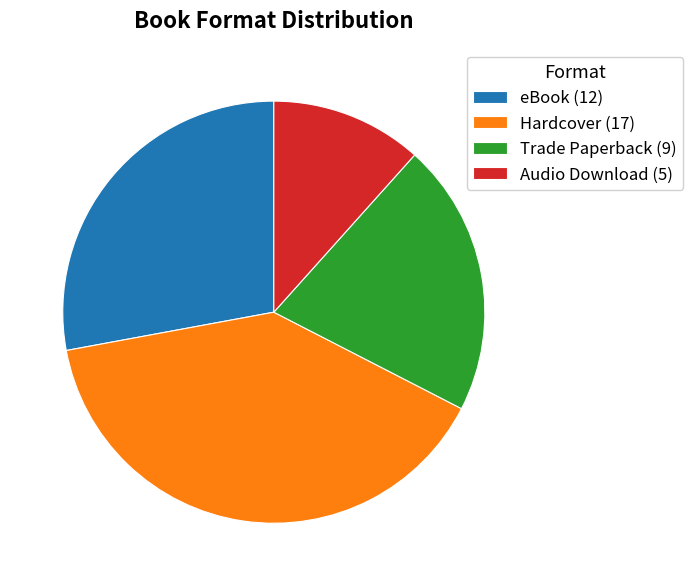

Is Audio Download (5) the majority of the pie?

No